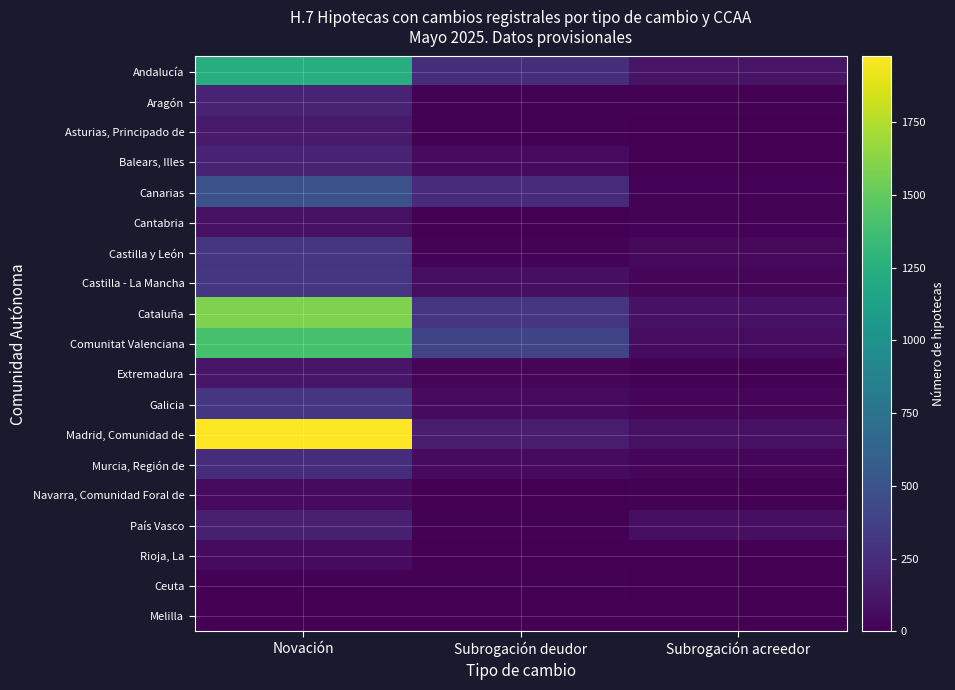

Reading right to left, extract all data points from this chart.

Andalucía: Subrogación acreedor=107	Subrogación deudor=260	Novación=1233
Aragón: Subrogación acreedor=8	Subrogación deudor=11	Novación=187
Asturias, Principado de: Subrogación acreedor=7	Subrogación deudor=12	Novación=143
Balears, Illes: Subrogación acreedor=4	Subrogación deudor=57	Novación=193
Canarias: Subrogación acreedor=21	Subrogación deudor=237	Novación=491
Cantabria: Subrogación acreedor=18	Subrogación deudor=3	Novación=90
Castilla y León: Subrogación acreedor=42	Subrogación deudor=17	Novación=301
Castilla - La Mancha: Subrogación acreedor=36	Subrogación deudor=80	Novación=315
Cataluña: Subrogación acreedor=96	Subrogación deudor=297	Novación=1590
Comunitat Valenciana: Subrogación acreedor=69	Subrogación deudor=403	Novación=1401
Extremadura: Subrogación acreedor=12	Subrogación deudor=30	Novación=116
Galicia: Subrogación acreedor=29	Subrogación deudor=56	Novación=309
Madrid, Comunidad de: Subrogación acreedor=86	Subrogación deudor=148	Novación=1975
Murcia, Región de: Subrogación acreedor=24	Subrogación deudor=61	Novación=260
Navarra, Comunidad Foral de: Subrogación acreedor=11	Subrogación deudor=1	Novación=58
País Vasco: Subrogación acreedor=79	Subrogación deudor=8	Novación=173
Rioja, La: Subrogación acreedor=2	Subrogación deudor=0	Novación=58
Ceuta: Subrogación acreedor=0	Subrogación deudor=14	Novación=8
Melilla: Subrogación acreedor=5	Subrogación deudor=0	Novación=6